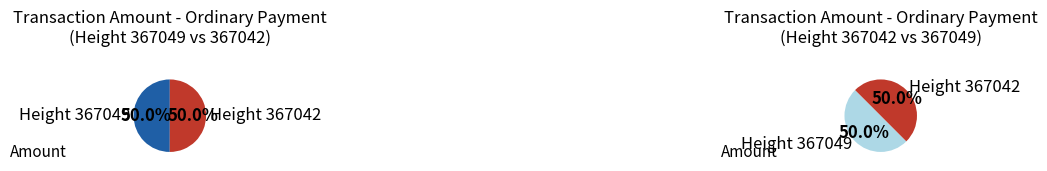

How many slices are in this pie chart?

2